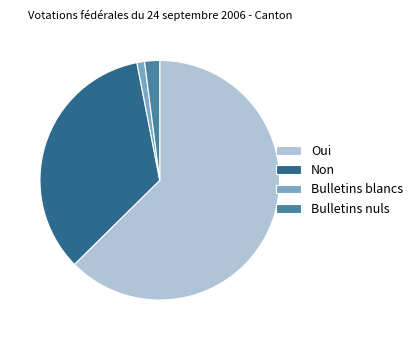

Between Non and Bulletins blancs, which is larger?

Non